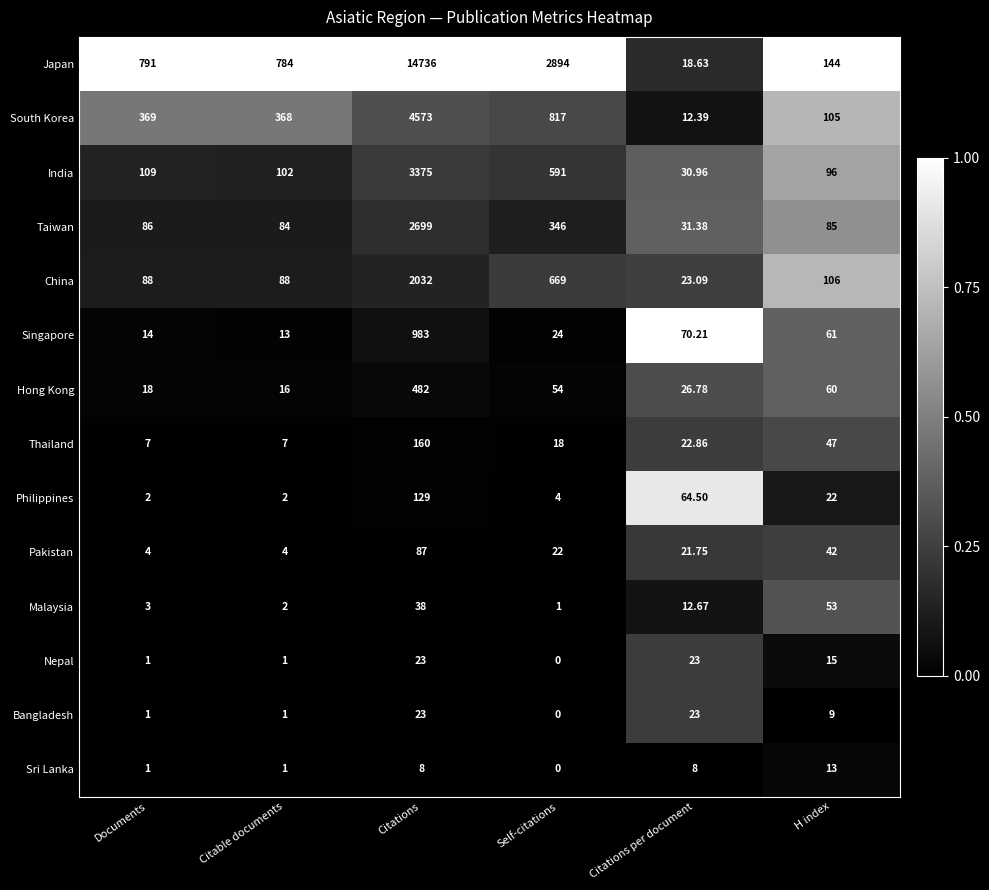

List the labels in order of Japan value, smallest first.

Citations per document, H index, Citable documents, Documents, Self-citations, Citations